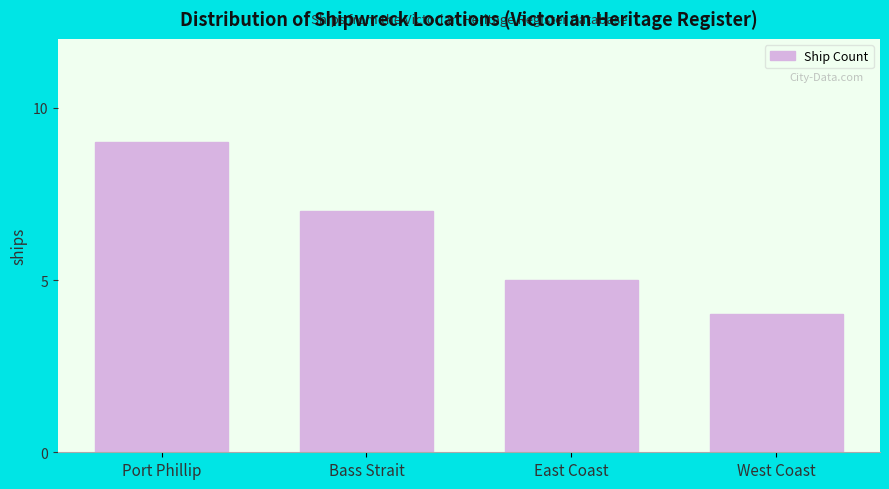

Reading left to right, list all the values displayed in this chart.

9	7	5	4